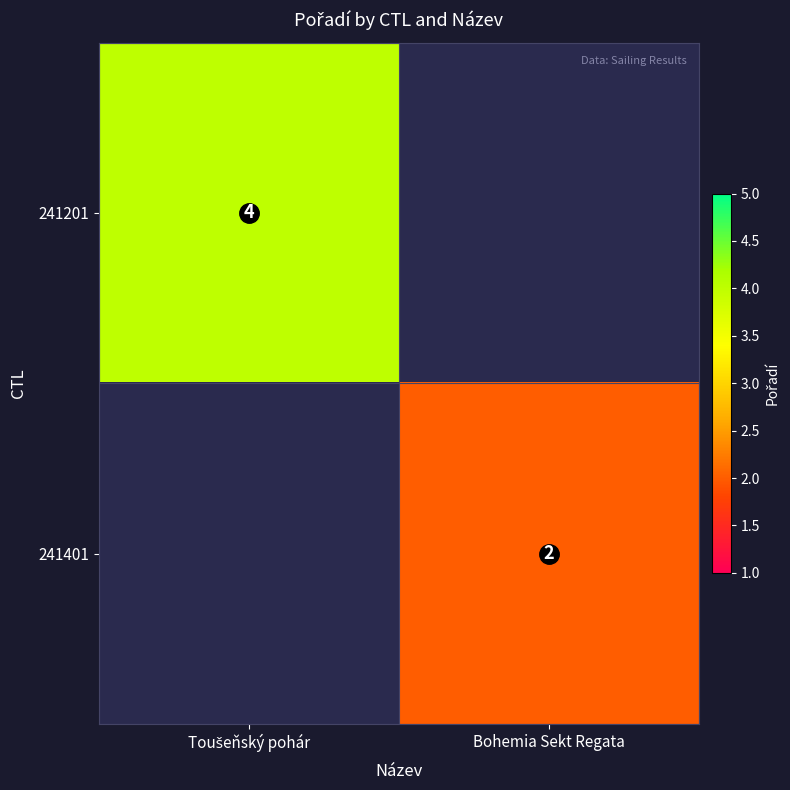

Which series has the largest range (max minus min)?

241201